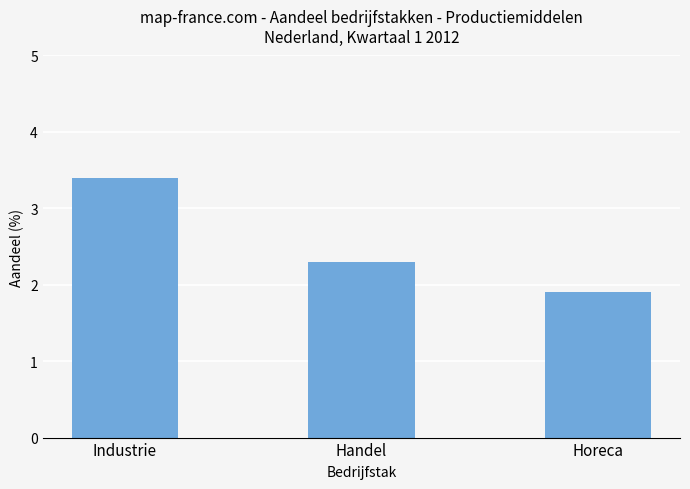

The value at Horeca is 1.9. True or false?

True